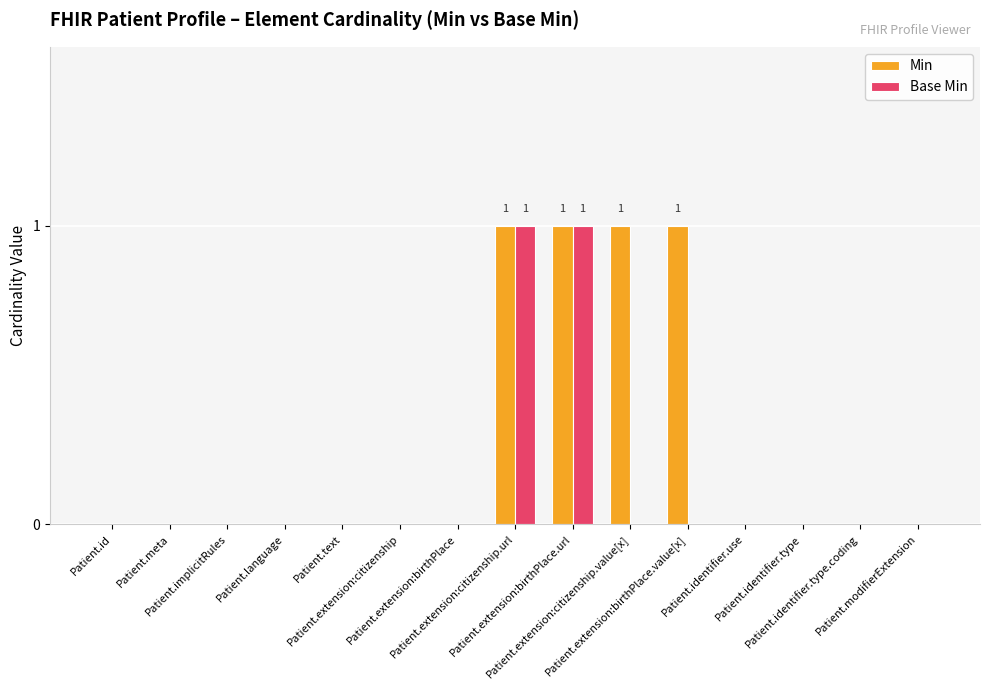

Reading right to left, transcribe all the data shown in this chart.

Min: 0	0	0	0	1	1	1	1	0	0	0	0	0	0	0
Base Min: 0	0	0	0	0	0	1	1	0	0	0	0	0	0	0